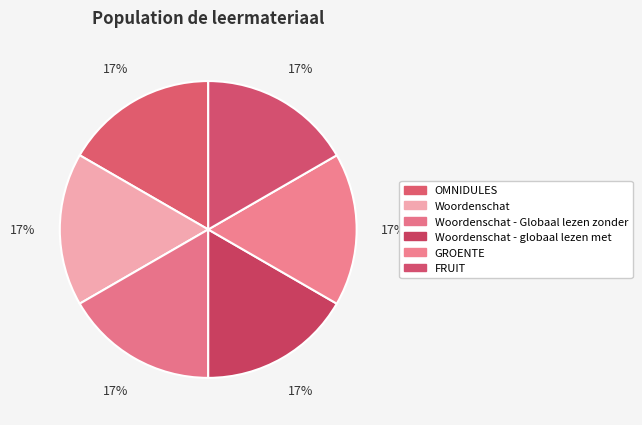

How much of the chart is everything except OMNIDULES?

83.3%